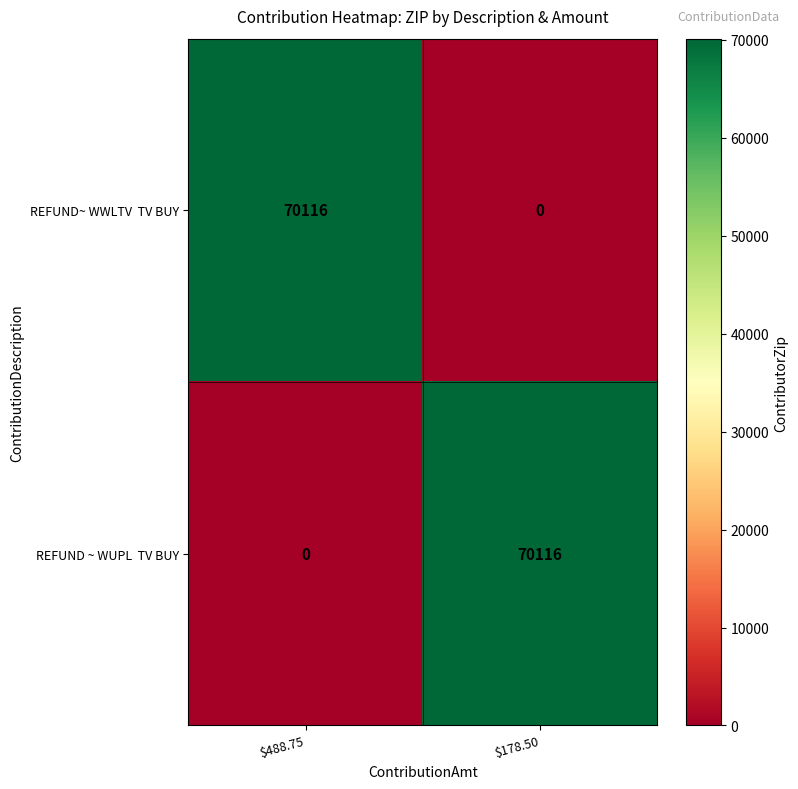

What is the total value across all series at $488.75?

70116